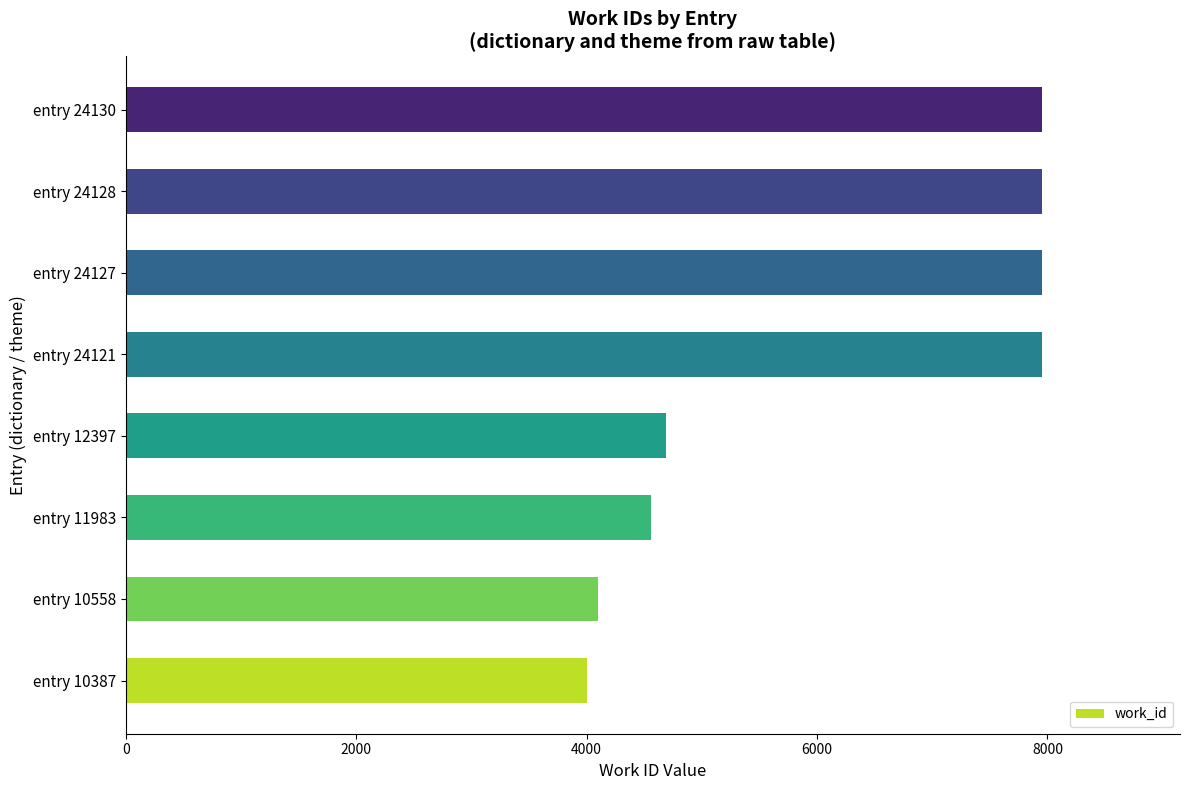

How many values are below 7953?

4